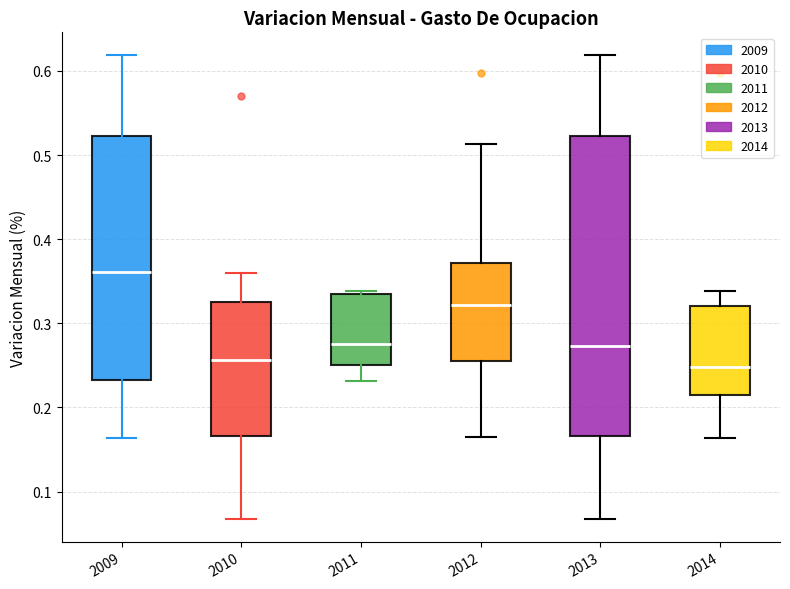

Reading left to right, read every box against the y-axis: the position of its median line, the range the box covers, and the ends of its whiskers. The values are not printed on the chart, so give them approximately, as read against the axis.

2009: median 0.36, box 0.23 to 0.52, whiskers 0.16 to 0.62
2010: median 0.26, box 0.17 to 0.33, whiskers 0.07 to 0.36
2011: median 0.28, box 0.25 to 0.33, whiskers 0.23 to 0.34
2012: median 0.32, box 0.26 to 0.37, whiskers 0.17 to 0.51
2013: median 0.27, box 0.17 to 0.52, whiskers 0.07 to 0.62
2014: median 0.25, box 0.21 to 0.32, whiskers 0.16 to 0.34